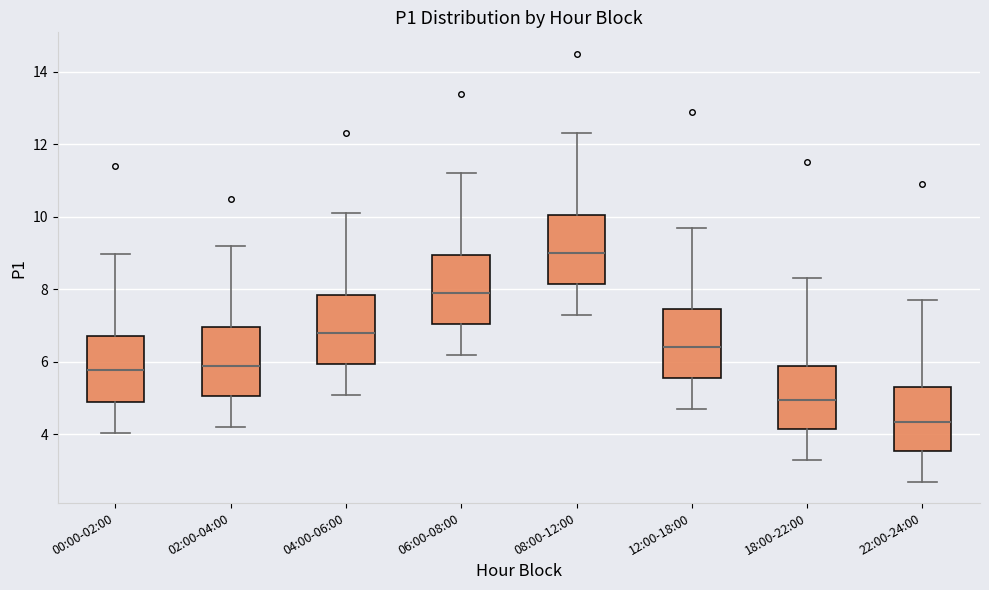

Reading left to right, transcribe this box plot: for each box, give where its median line is, the range the box spans, and where its two whiskers end, as read against the y-axis. The values are not printed on the chart, so give them approximately, as read against the axis.

00:00-02:00: median 5.8, box 4.8 to 6.8, whiskers 4.0 to 9.0
02:00-04:00: median 6.0, box 5.0 to 7.0, whiskers 4.2 to 9.2
04:00-06:00: median 6.8, box 6.0 to 7.8, whiskers 5.2 to 10.2
06:00-08:00: median 8.0, box 7.0 to 9.0, whiskers 6.2 to 11.2
08:00-12:00: median 9.0, box 8.2 to 10.0, whiskers 7.4 to 12.4
12:00-18:00: median 6.4, box 5.6 to 7.4, whiskers 4.8 to 9.8
18:00-22:00: median 5.0, box 4.2 to 6.0, whiskers 3.4 to 8.4
22:00-24:00: median 4.4, box 3.6 to 5.4, whiskers 2.8 to 7.8